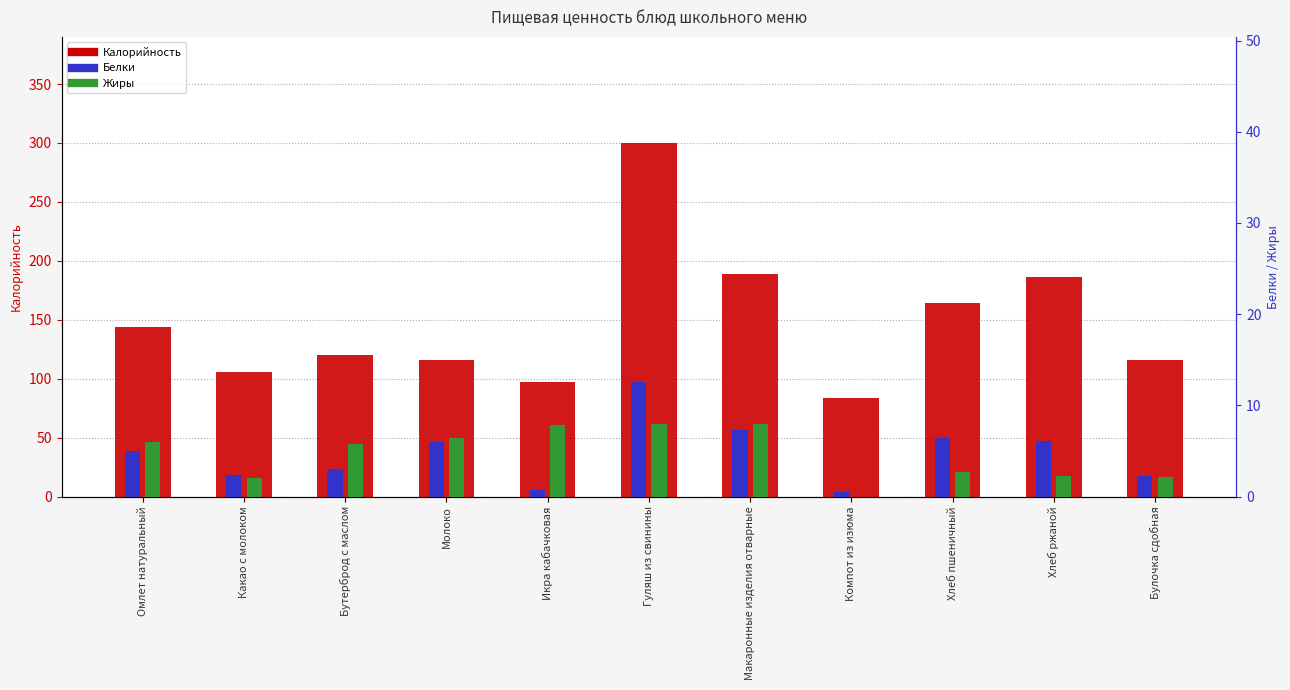

What is the label of the 7th bar from the left?

Макаронные изделия отварные